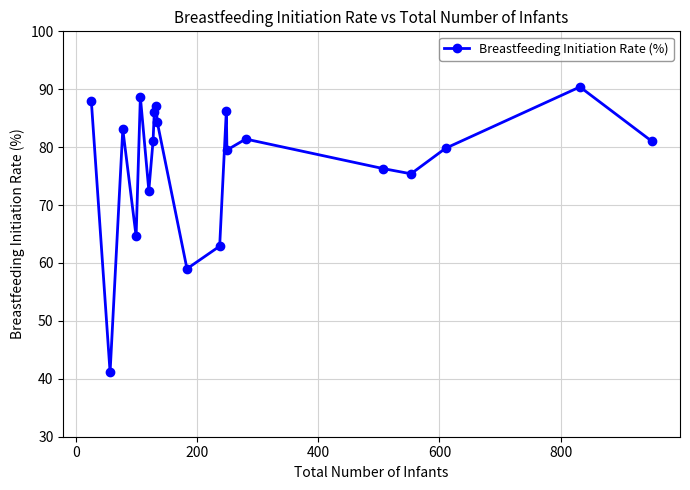

What is the value of the 13th point from the left?

86.3